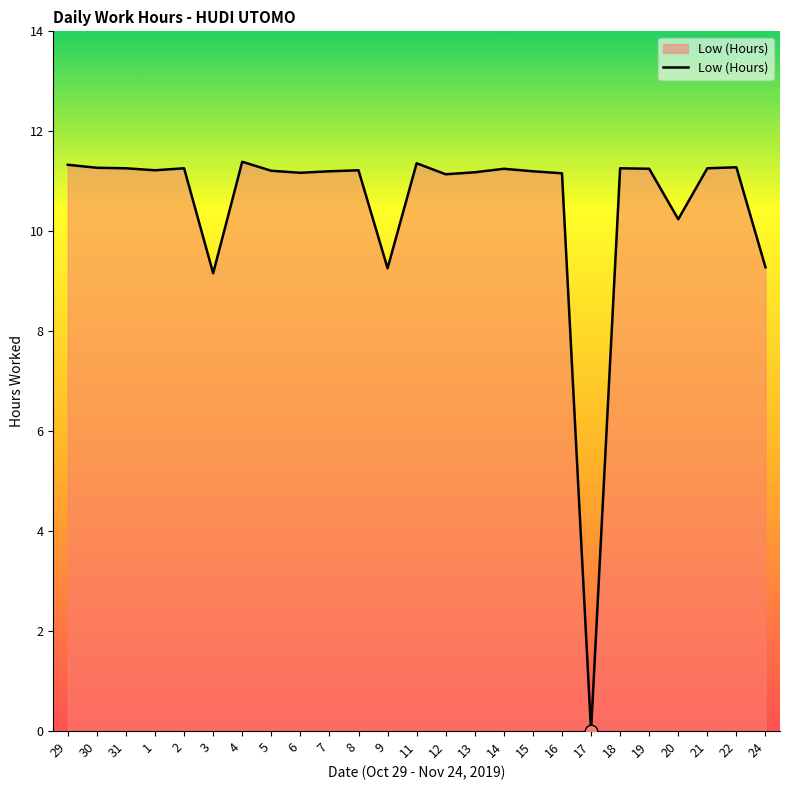

Approximately how many times larger is the value at 2 compared to 8?

1.0